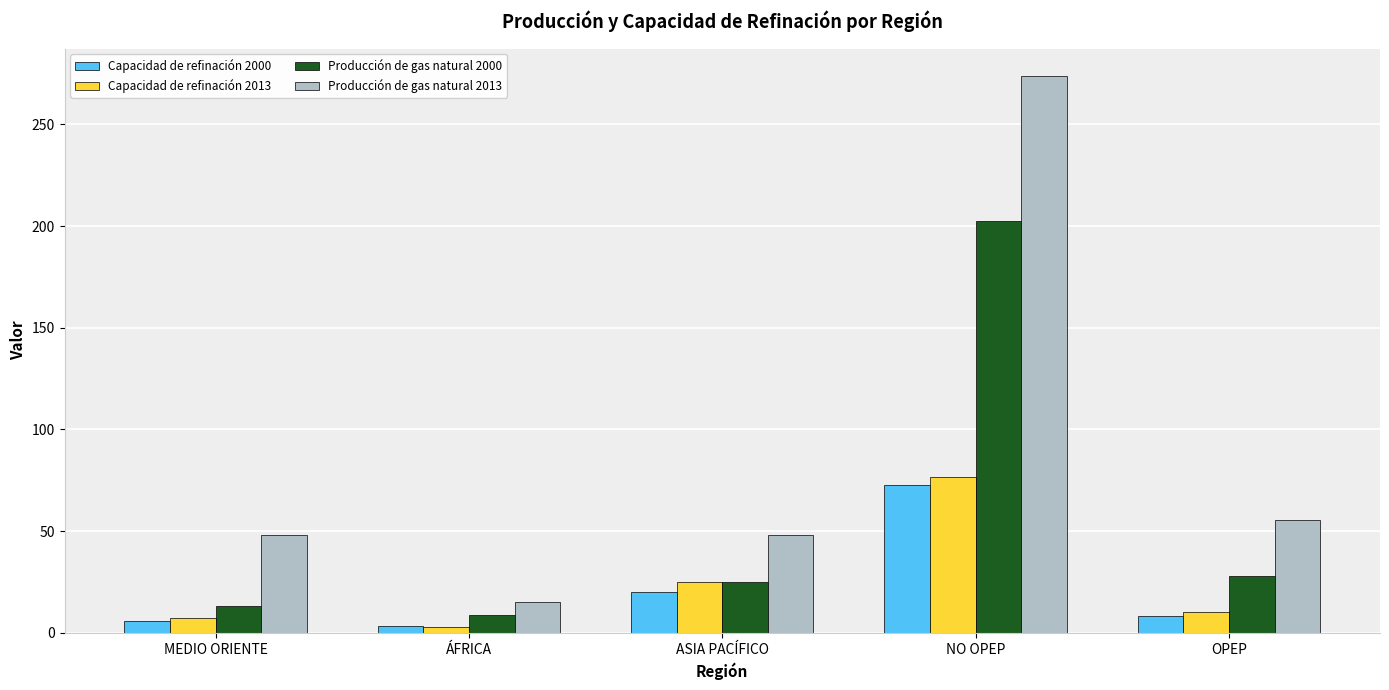

Where is Capacidad de refinación 2000 nearest to the value 37?

ASIA PACÍFICO